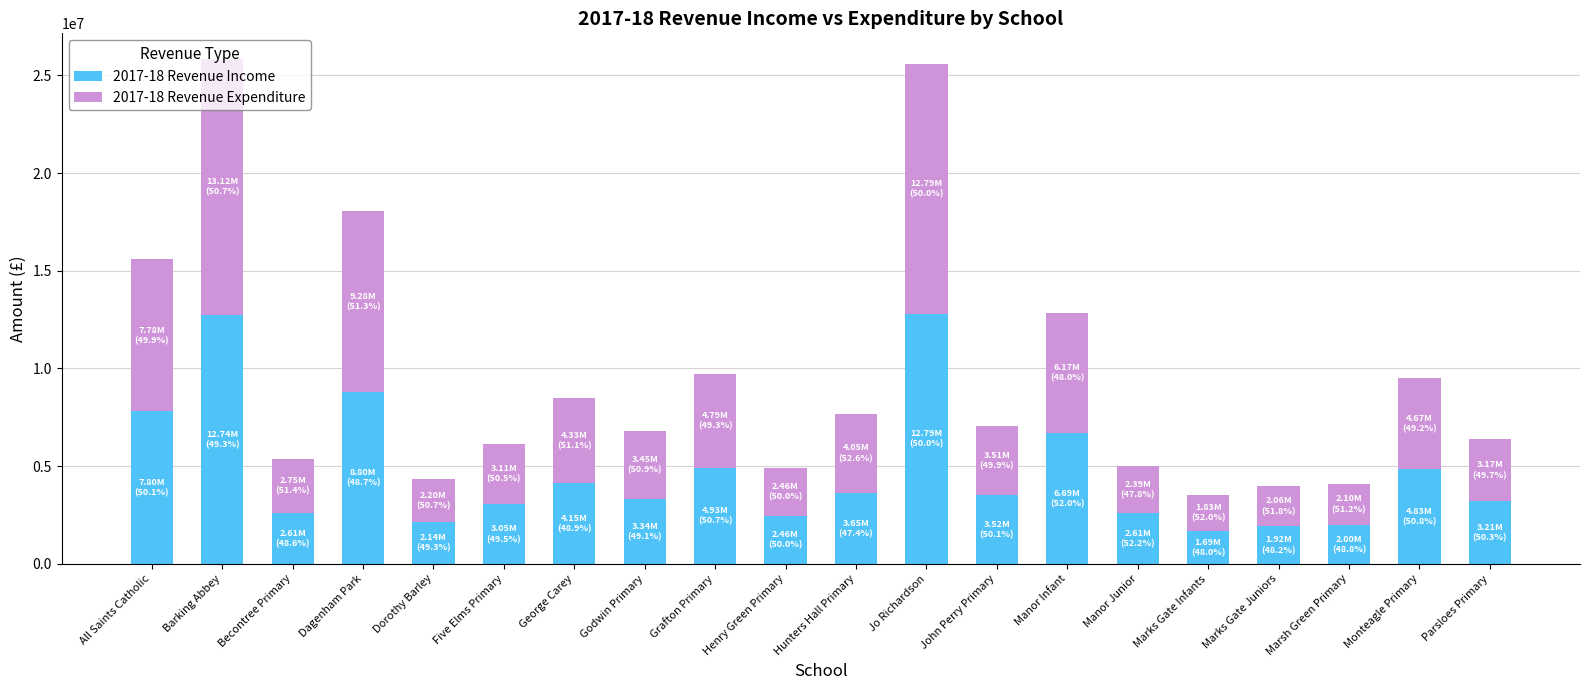

What is the difference between the second highest and minimum values in the 2017-18 Revenue Income series?

11047792.1